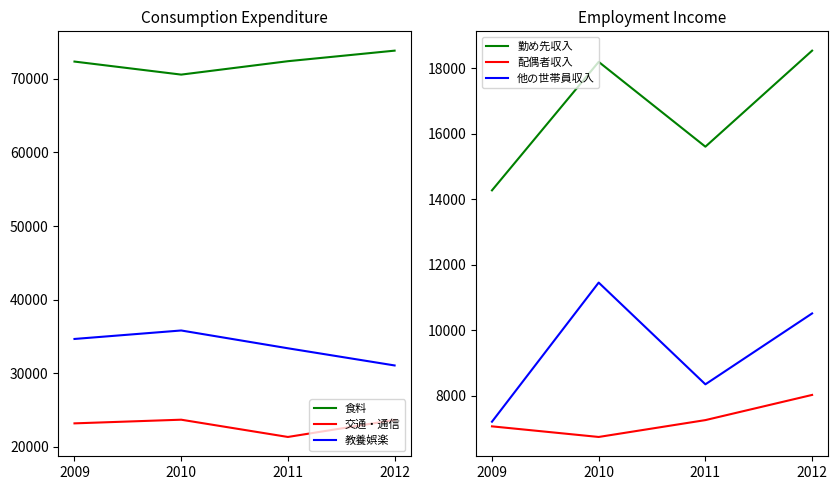

How many lines are shown in the chart?

6